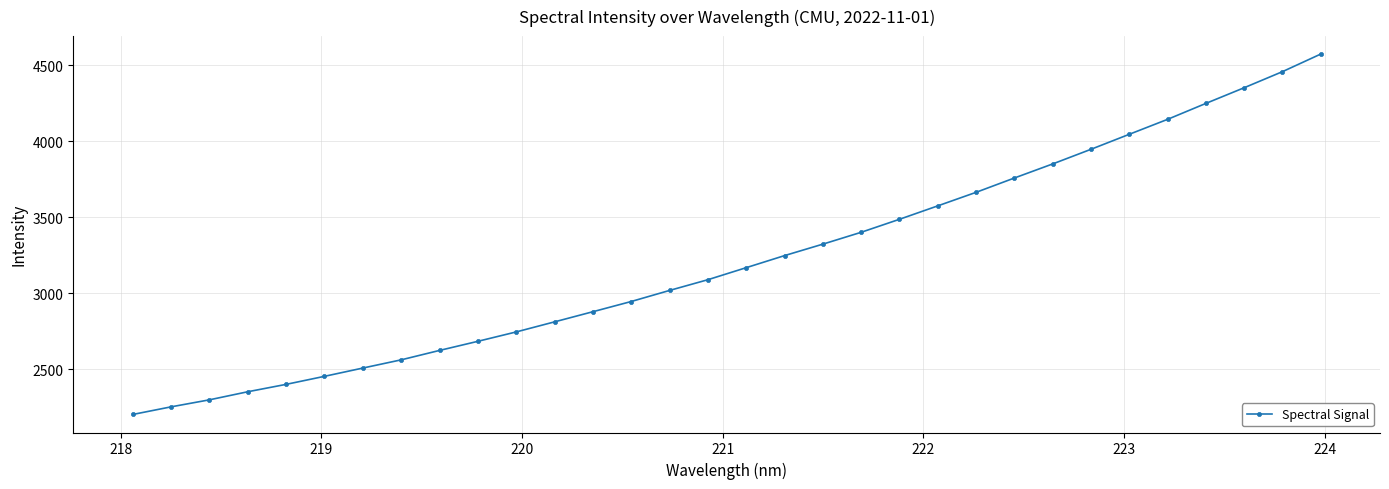

What is the value of the 23rd point from the left?

3664.7